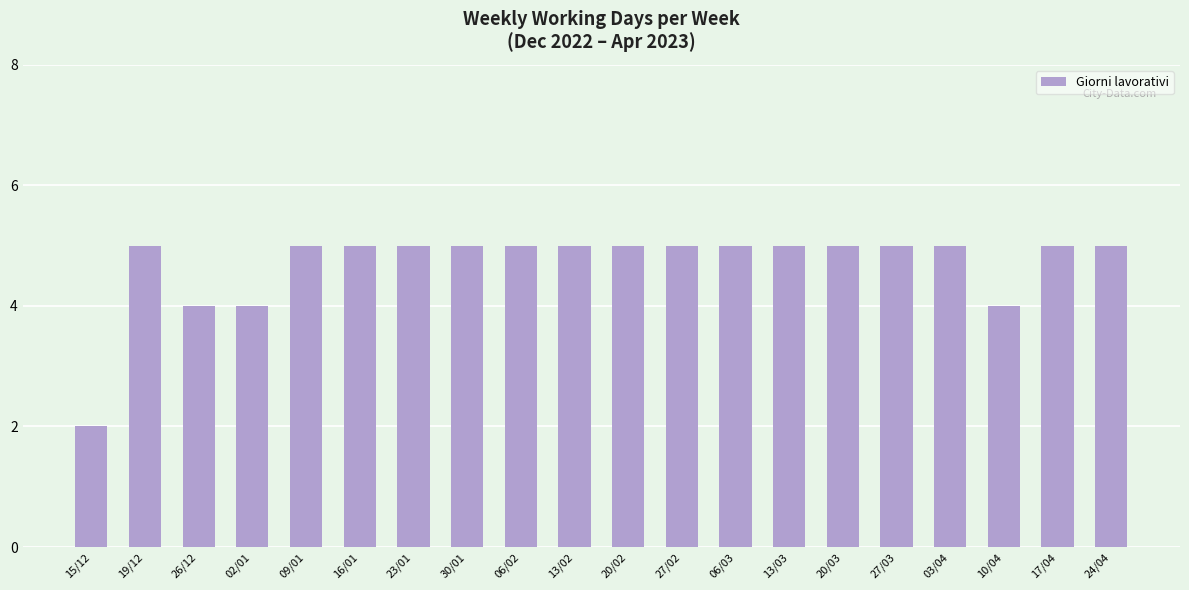

What is the minimum value shown in the chart?

2